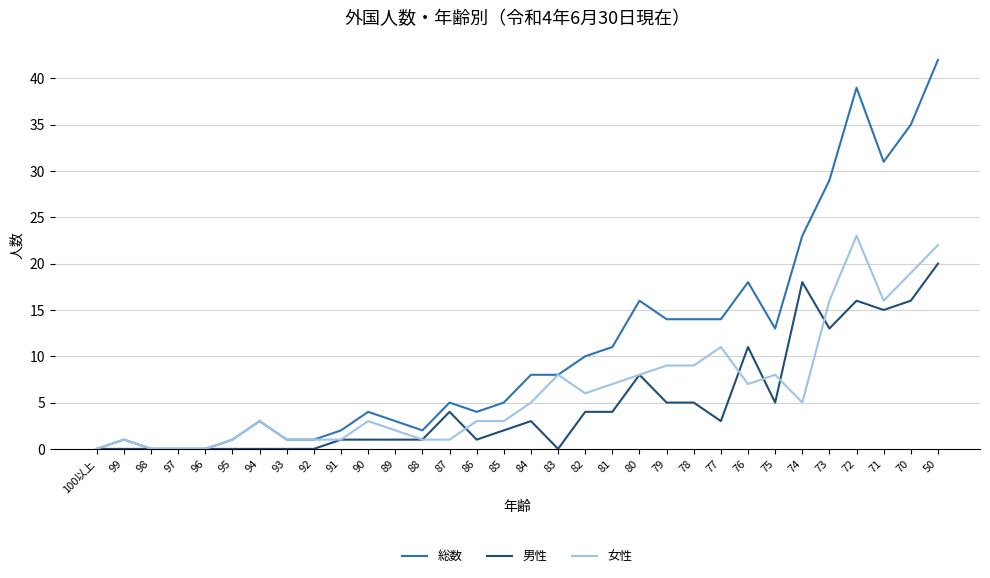

Does the chart have visible grid lines?

Yes